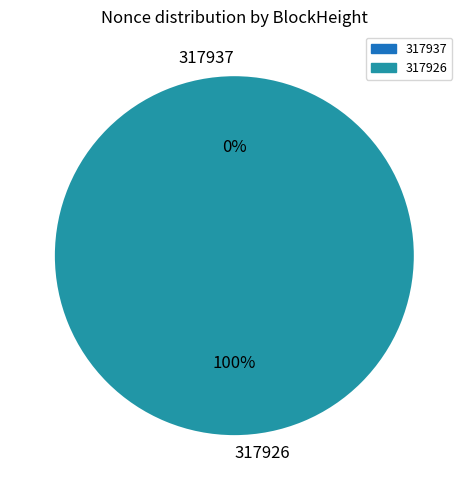

How many slices are in this pie chart?

2